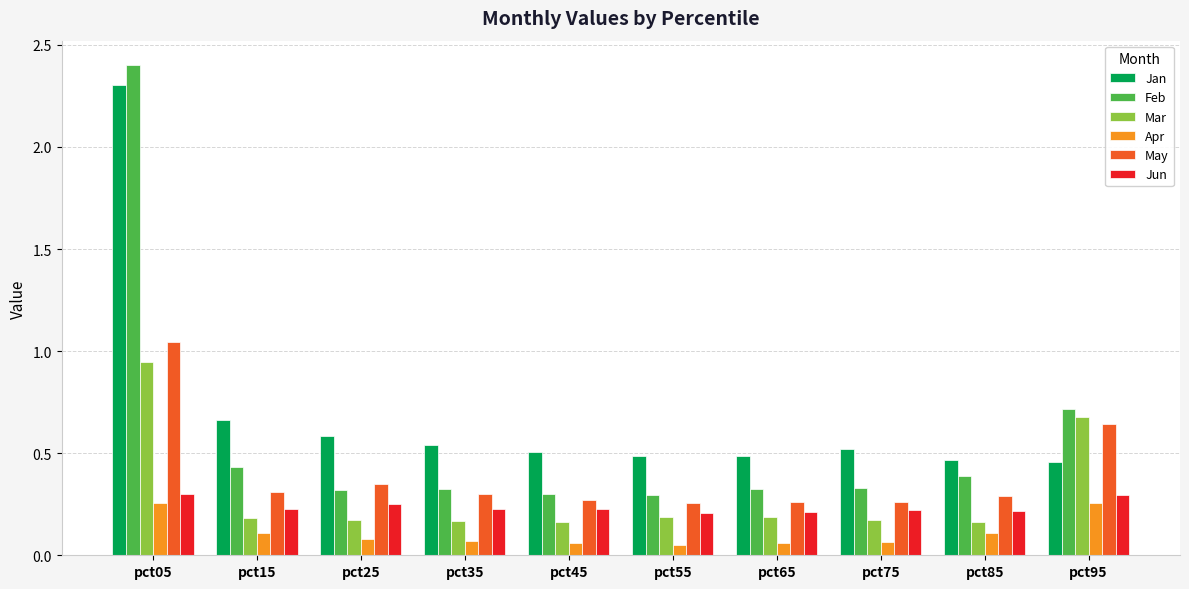

Which category has the highest value in the Feb series?

pct05